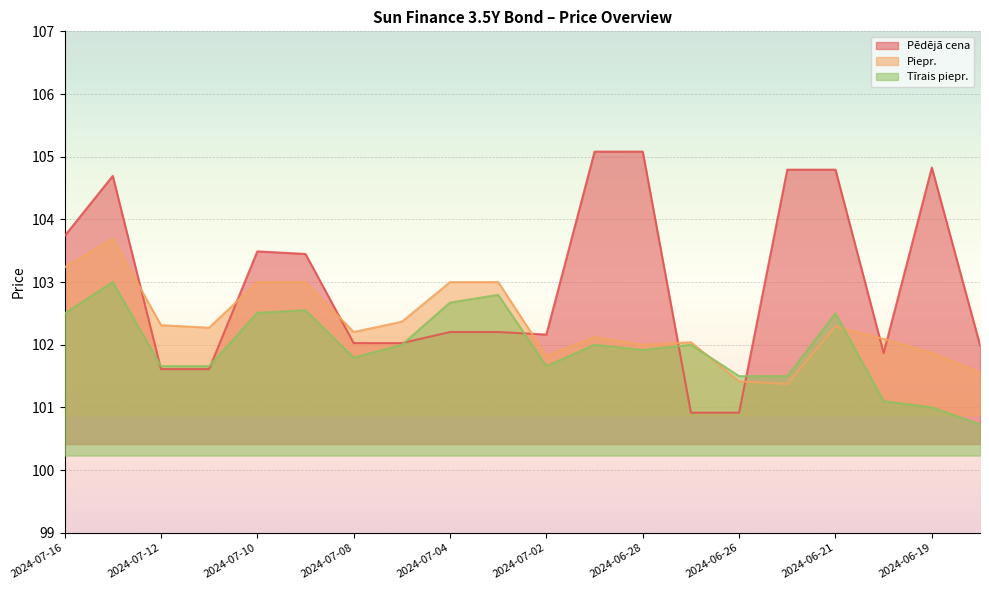

What is the spread (max minus min) of values at 2024-06-27?

1.1